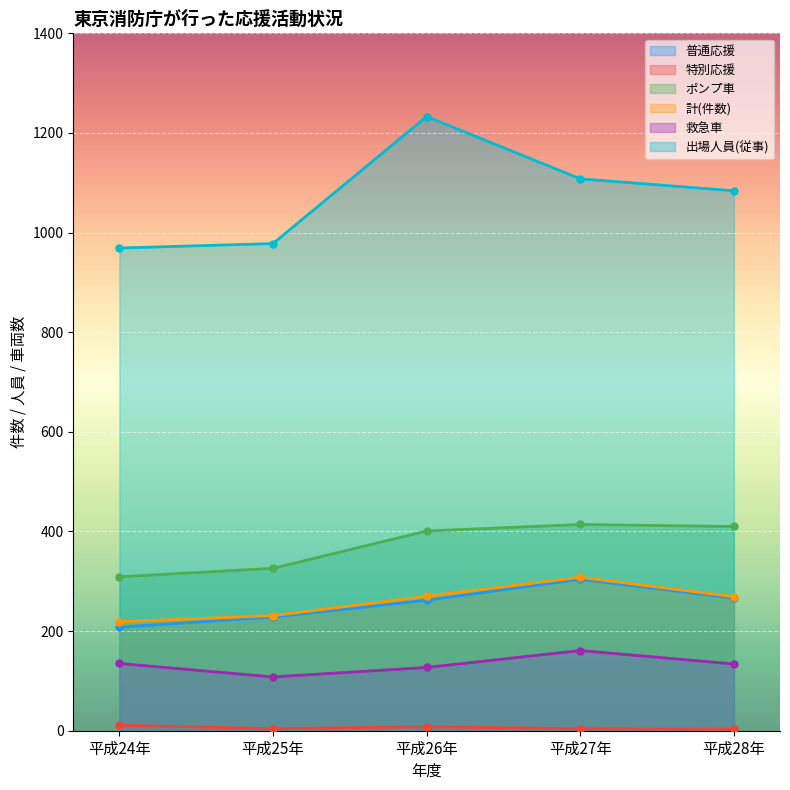

True or false: ポンプ車 has more than 2 interior local peaks.

False